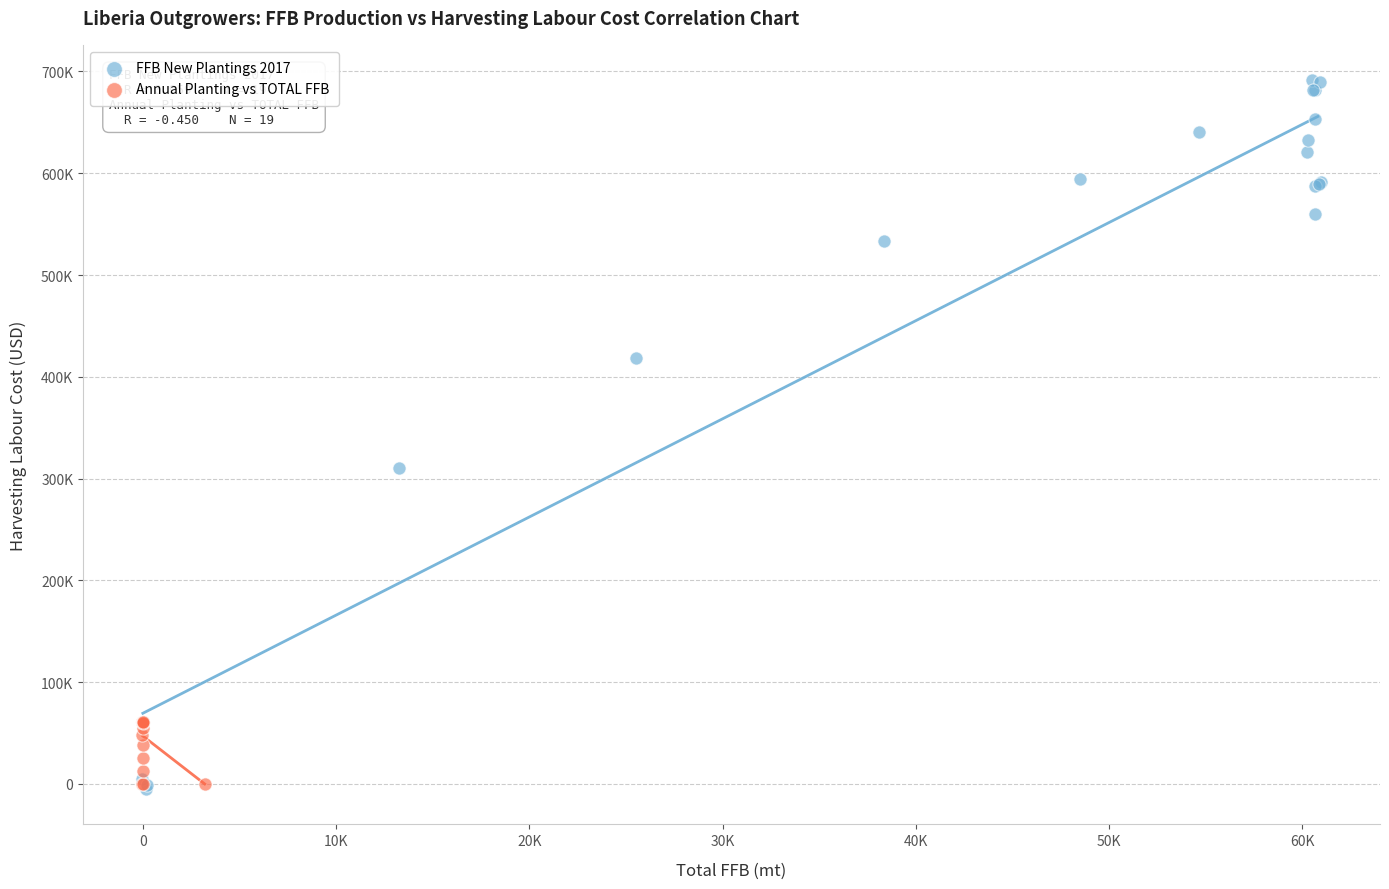

What are all the series names shown in the legend?

FFB New Plantings 2017, Annual Planting vs TOTAL FFB